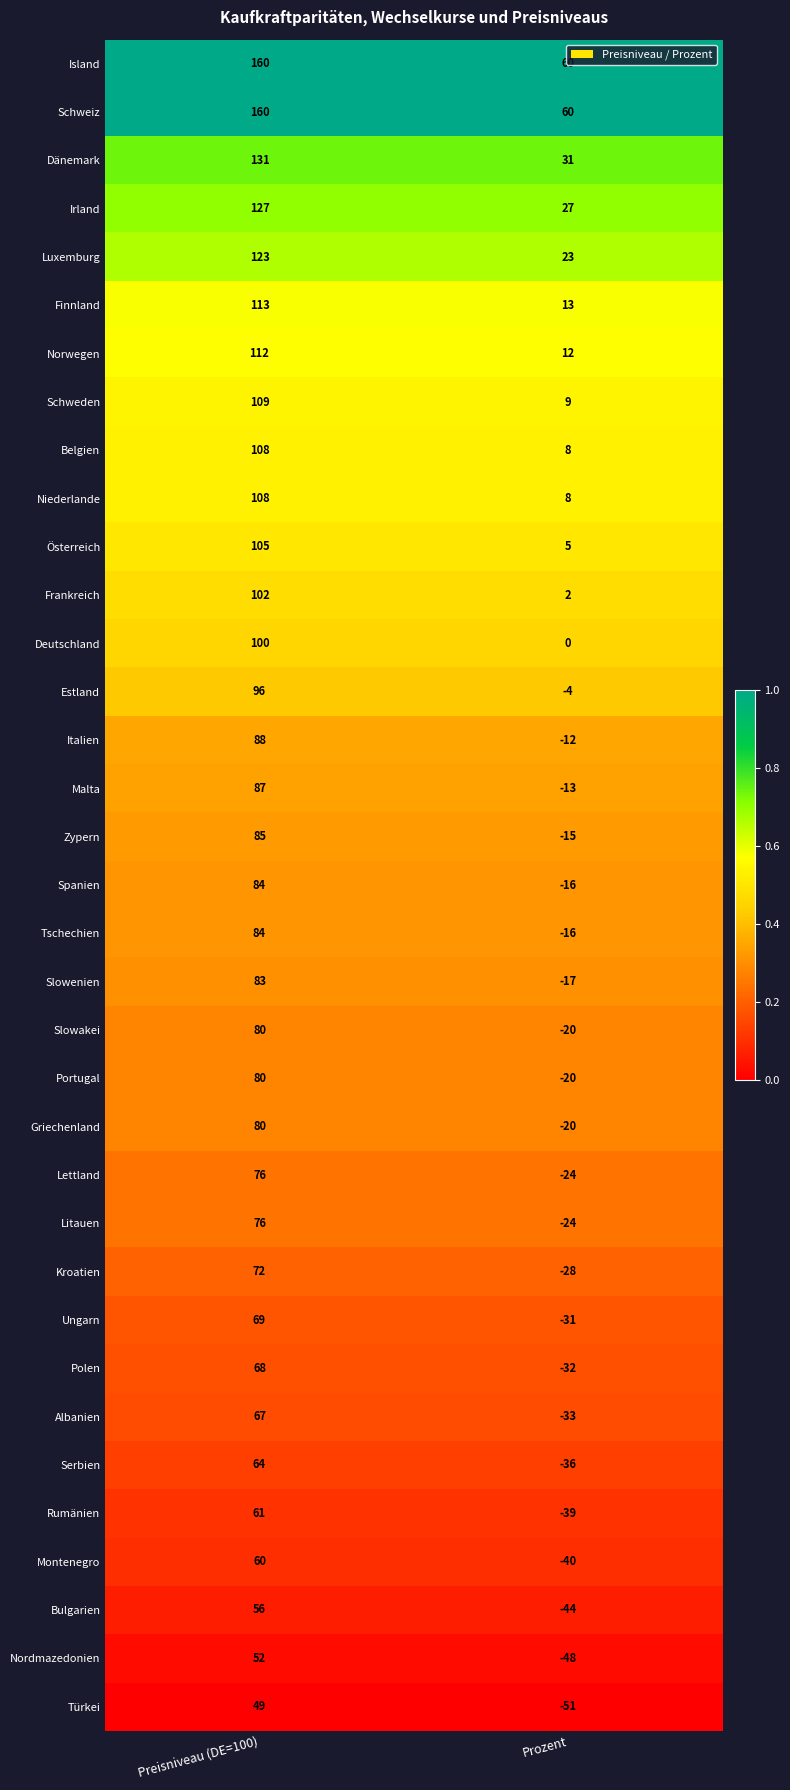

What is the difference between the highest and lowest values at Preisniveau (DE=100)?

111